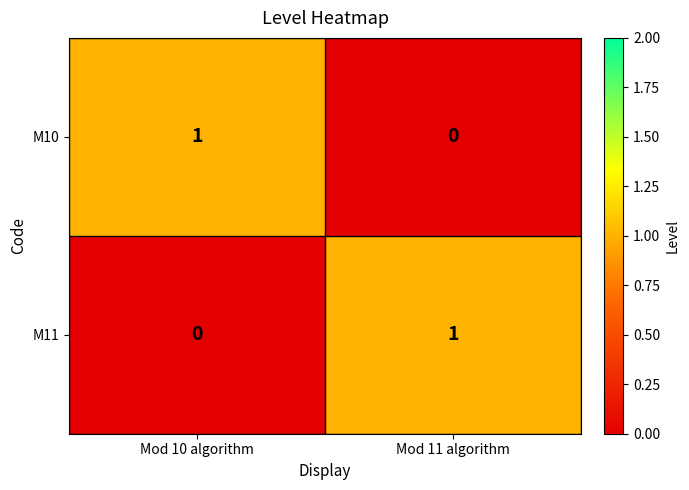

Which category has the lowest value in the M10 series?

Mod 11 algorithm